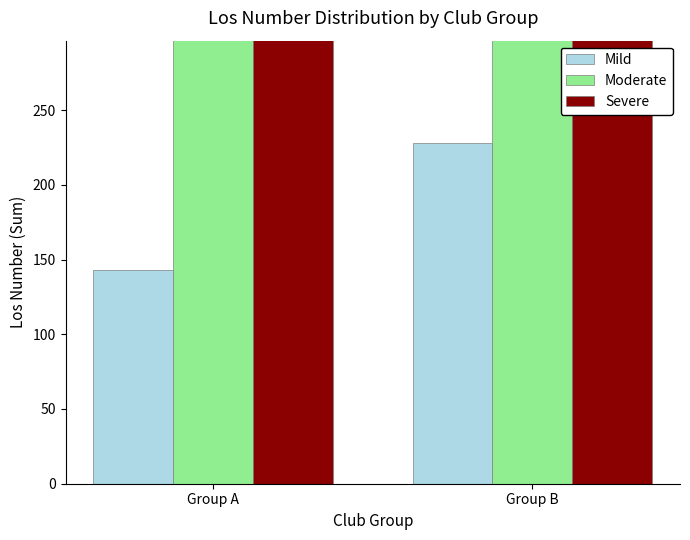

List the labels in order of Mild value, largest first.

Group B, Group A